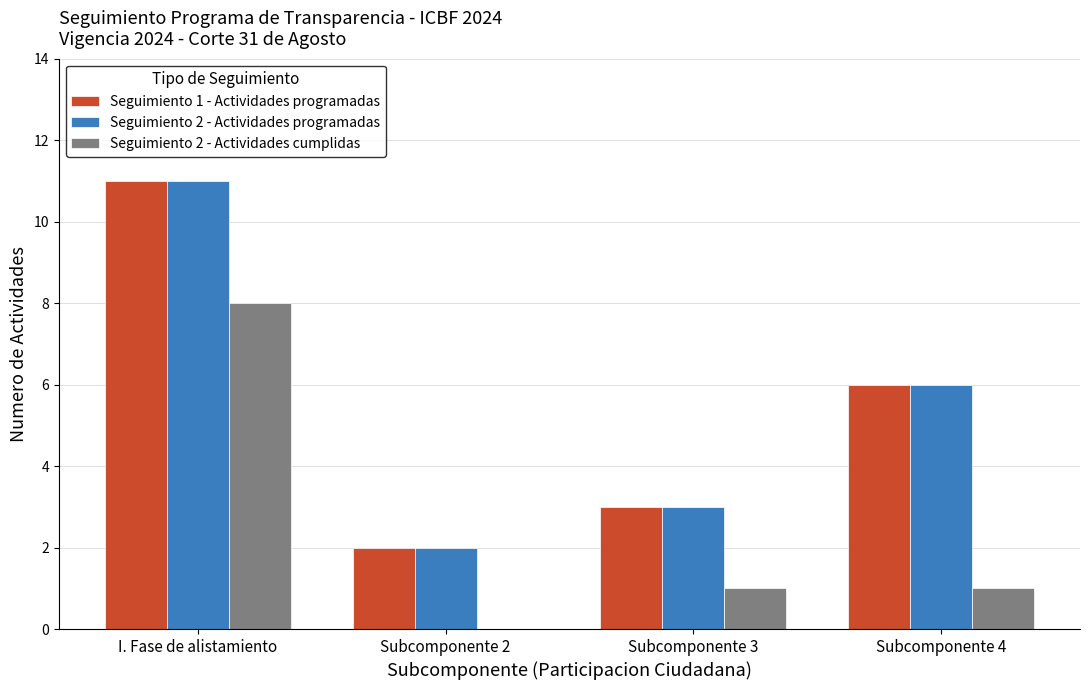

What is the average value of the Seguimiento 1 - Actividades programadas series?

6